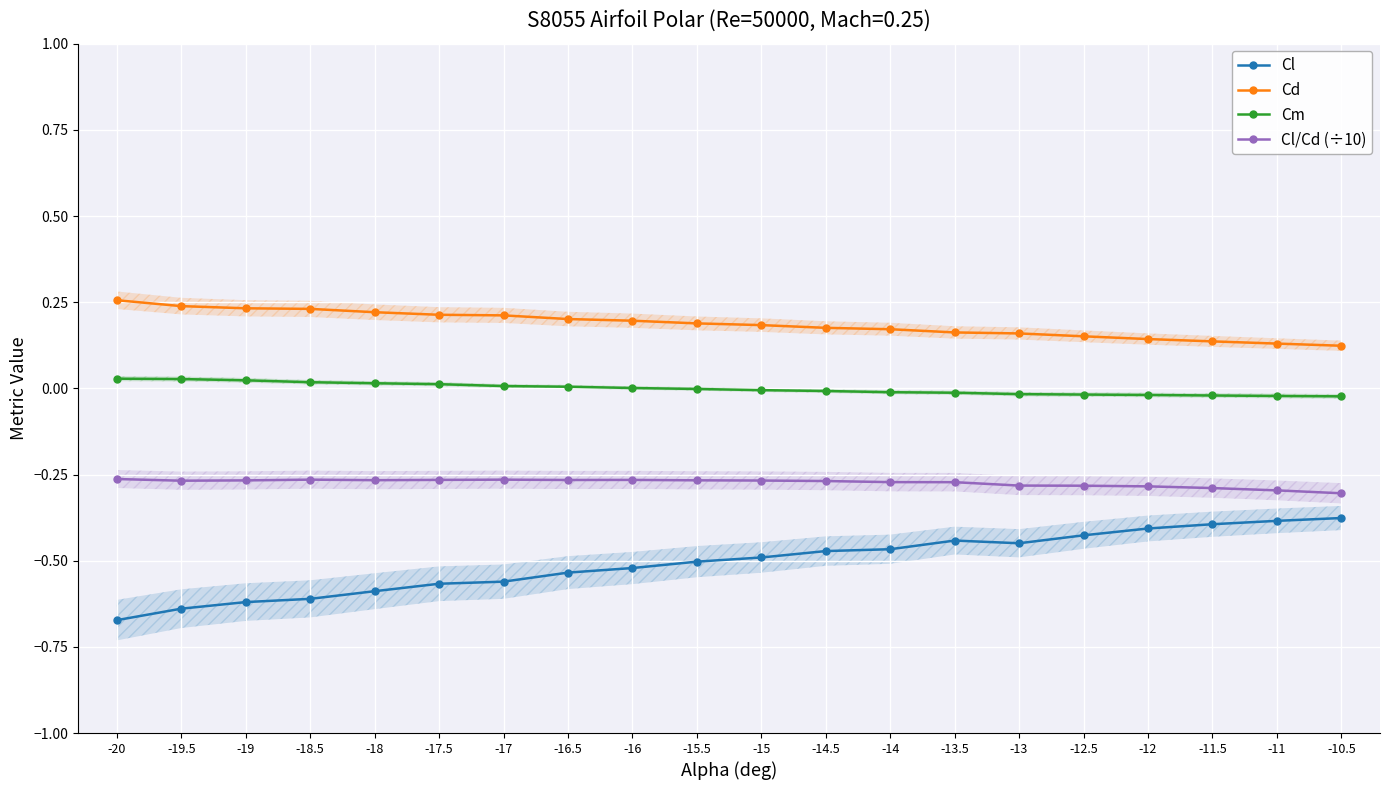

Which series has the largest range (max minus min)?

Cl